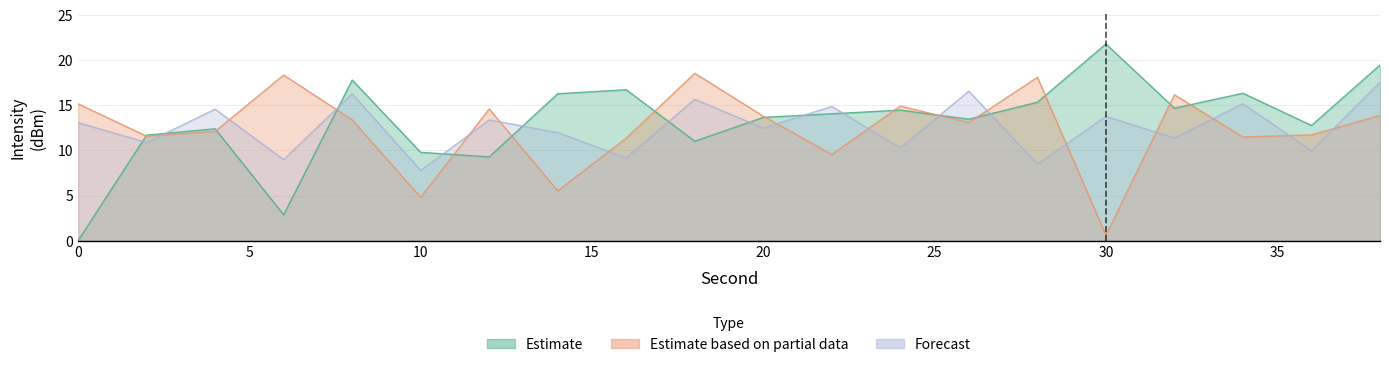

Reading left to right, extract all data points from this chart.

Estimate: 0.0	11.7	12.4	2.9	17.8	9.8	9.3	16.3	16.7	11.0	13.7	14.1	14.5	13.5	15.3	21.8	14.7	16.3	12.8	19.5
Estimate based on partial data: 15.2	11.6	12.1	18.4	13.4	4.8	14.6	5.5	11.4	18.6	13.8	9.6	14.9	13.1	18.1	0.6	16.2	11.5	11.7	13.9
Forecast: 13.1	10.9	14.6	9.0	16.3	7.8	13.4	12.0	9.2	15.7	12.5	14.9	10.3	16.6	8.5	13.8	11.4	15.2	10.0	17.6